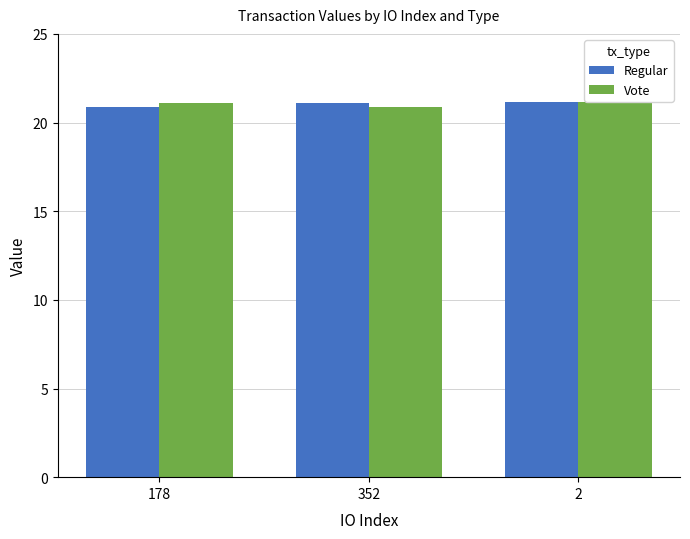

What is the minimum value for Regular?

20.9